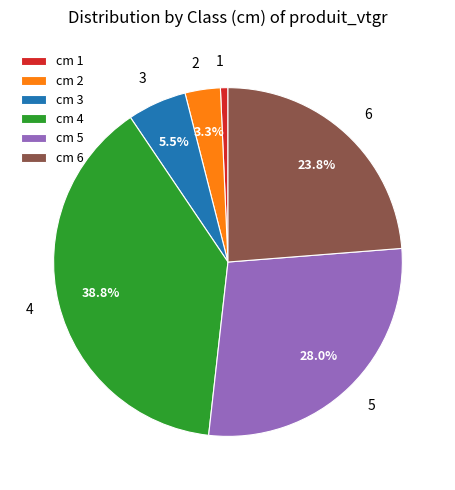

Which has a higher value, cm 3 or cm 6?

cm 6